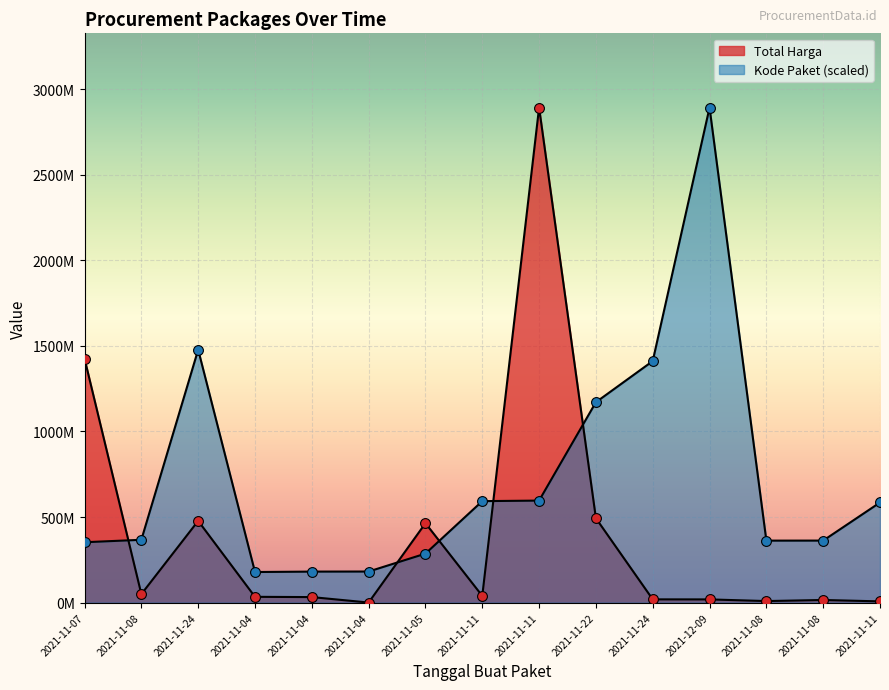

At which category is the sum across all series the highest?

2021-11-11